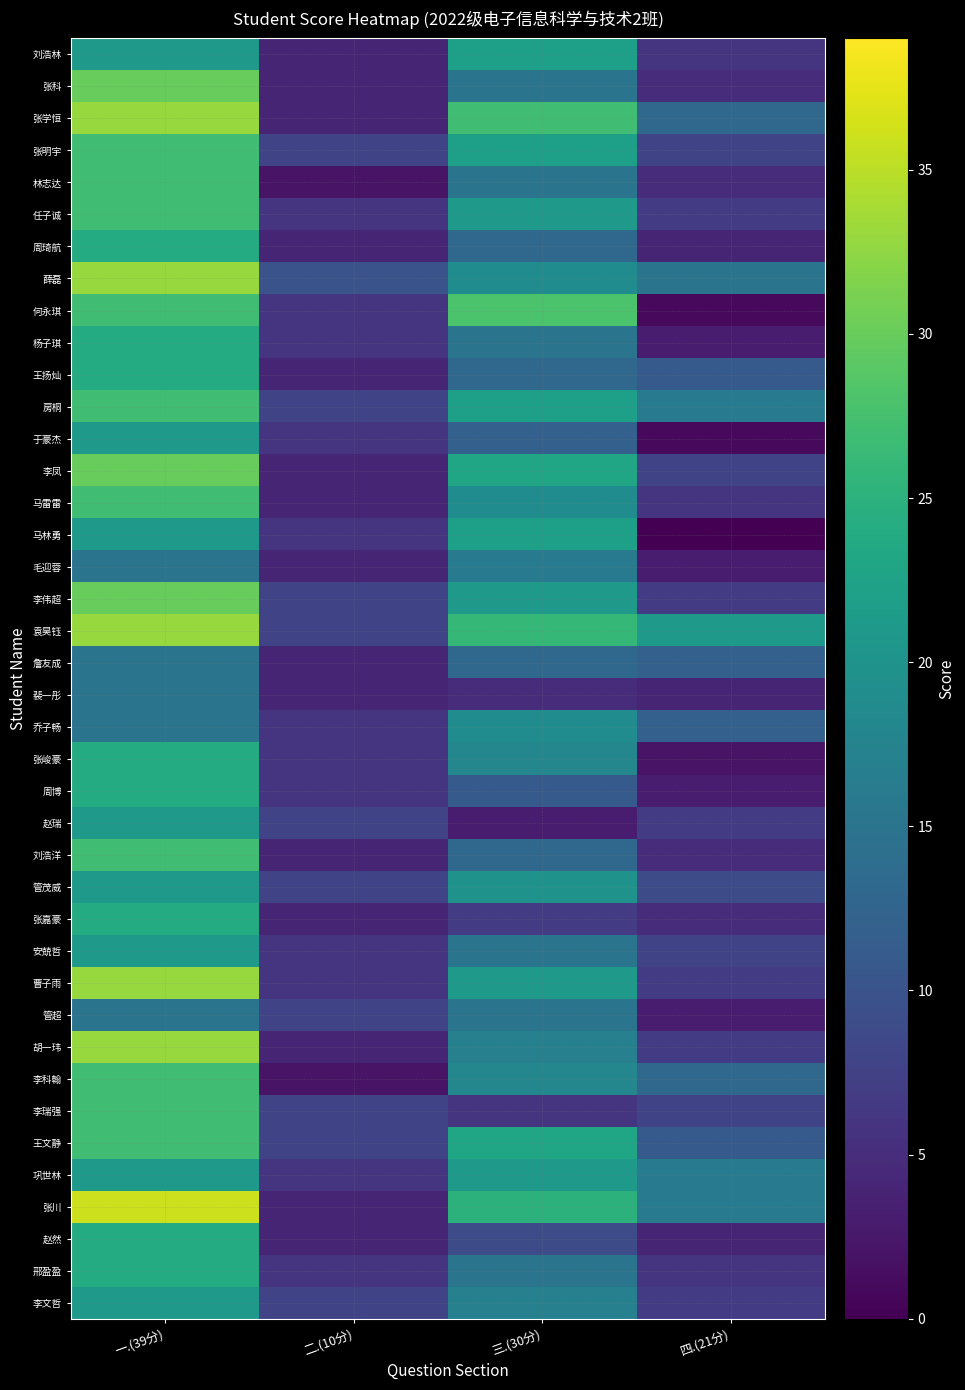

At how many categories does at least one series exceed 10?

3